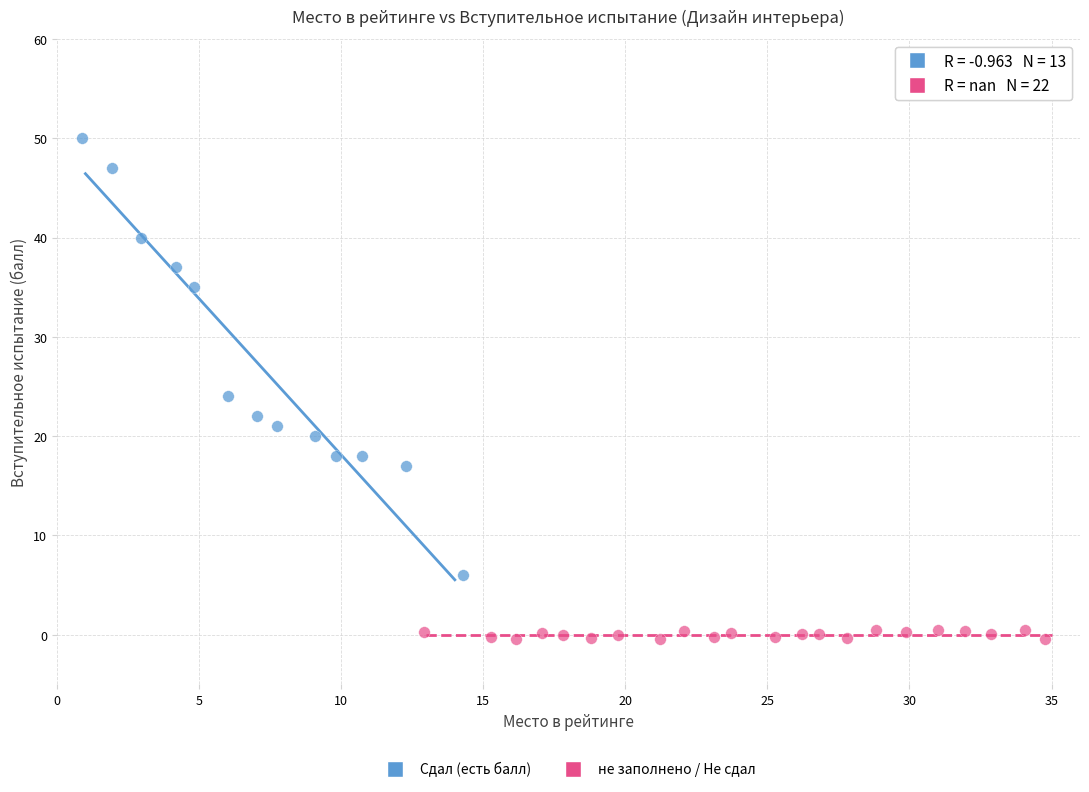

What are all the series names shown in the legend?

Сдал (есть балл), не заполнено / Не сдал